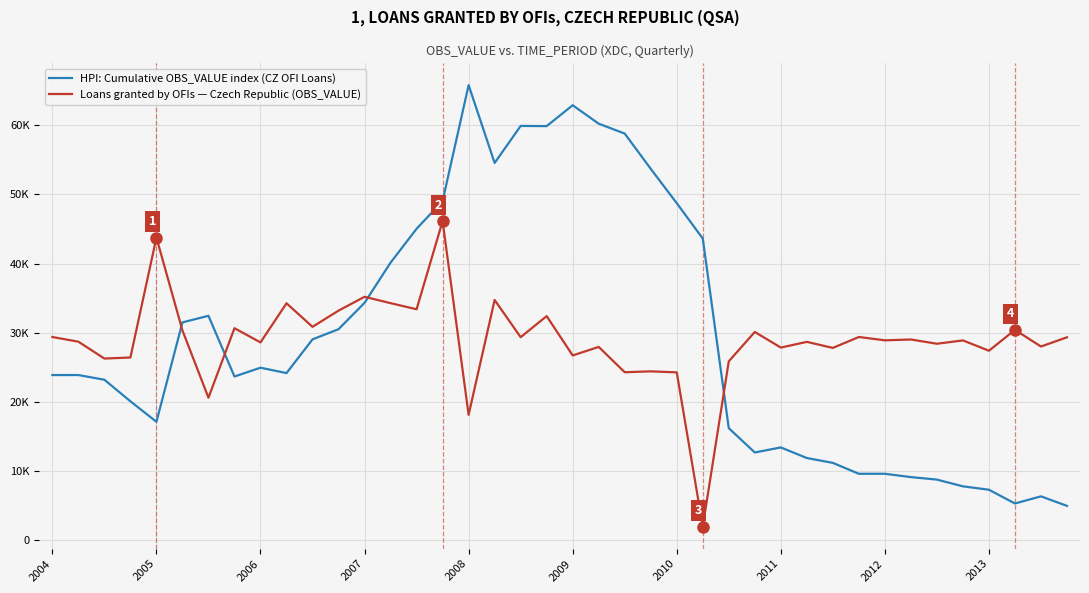

What is the minimum value shown in the chart?

2000